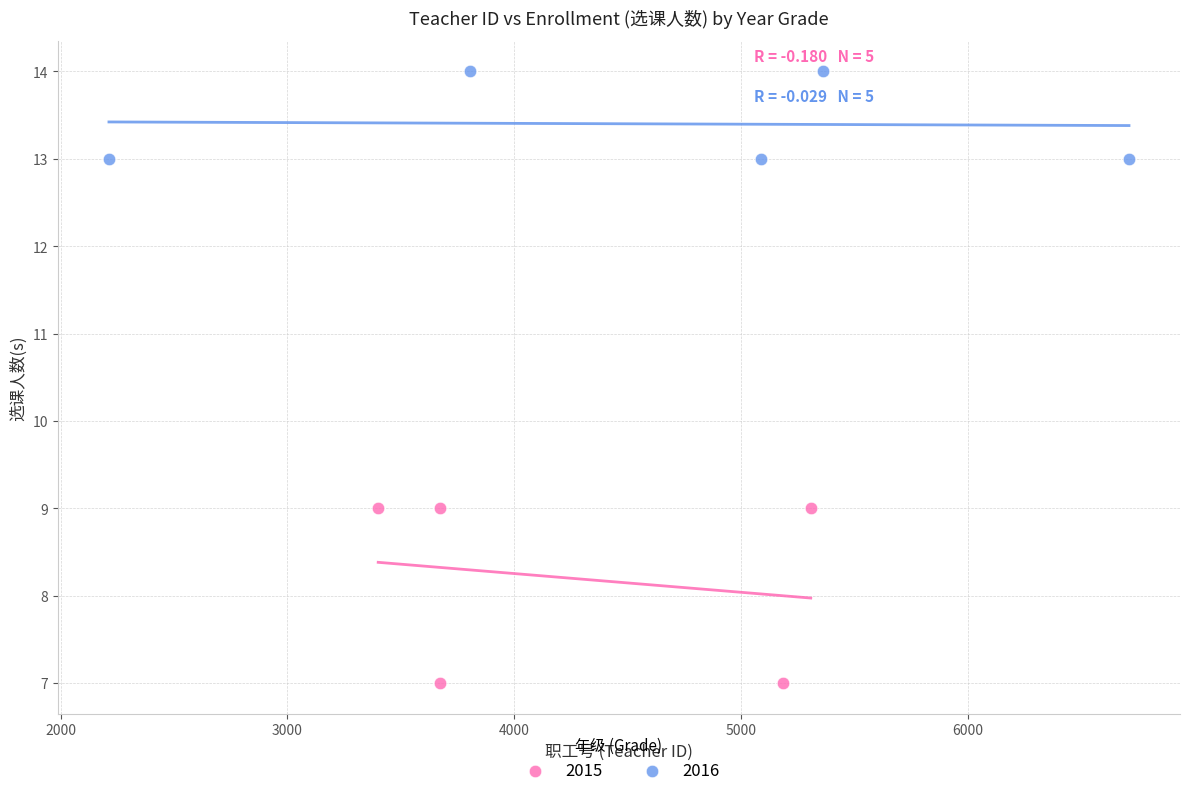

Which series reaches the minimum Y coordinate?

2015